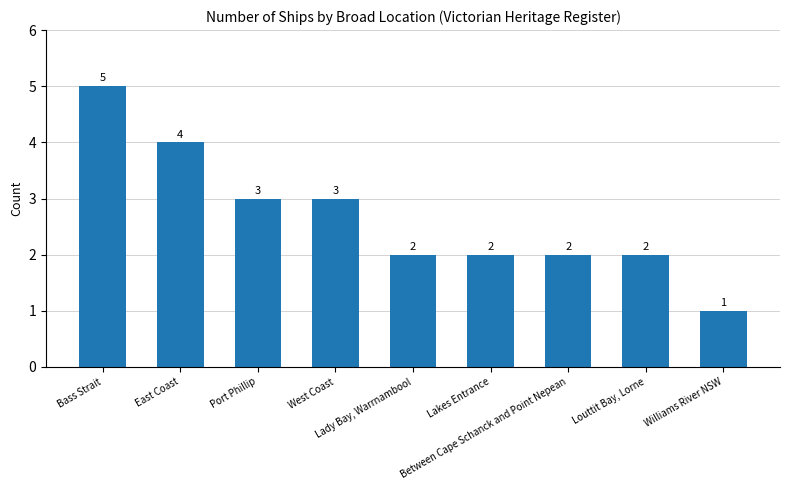

True or false: the data shows 1 at Lakes Entrance.

False